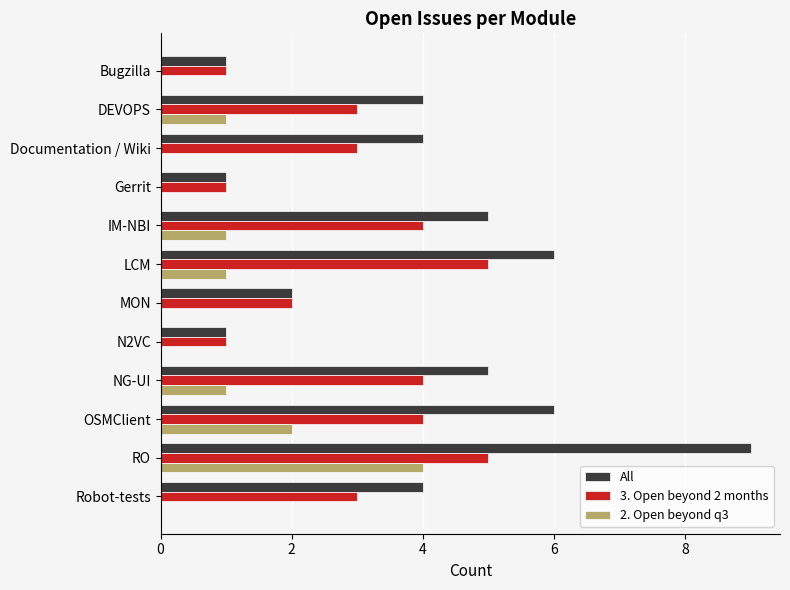

Count the number of data series in this chart.

3